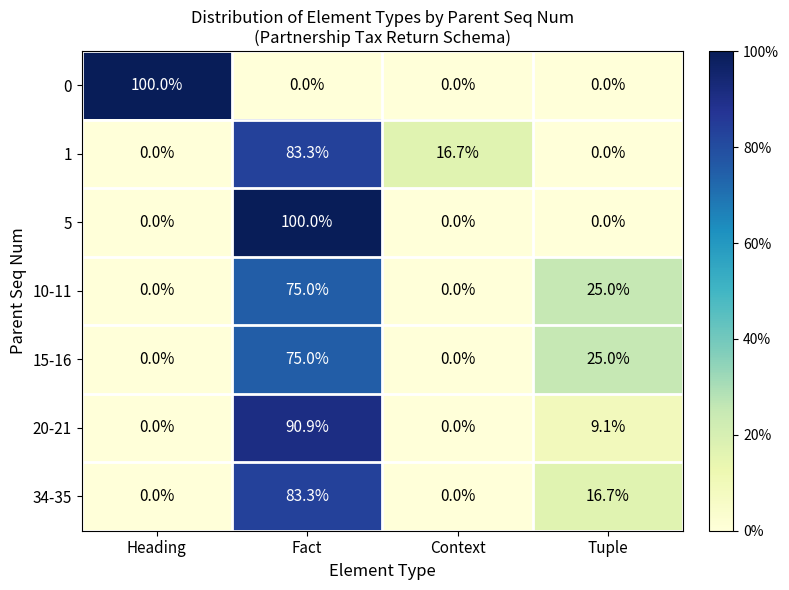

The 5 series shows 0.0 at Tuple. True or false?

True